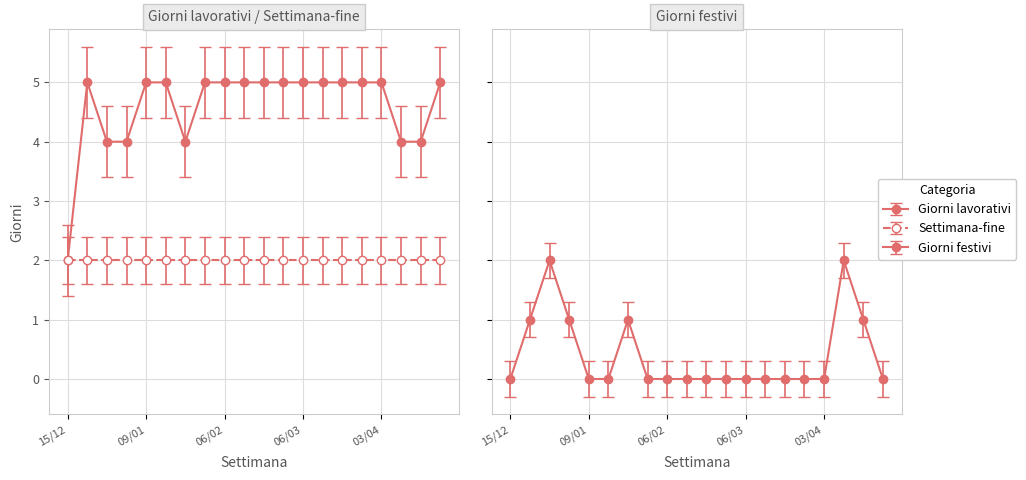

Does the chart display data point markers on the line(s)?

Yes